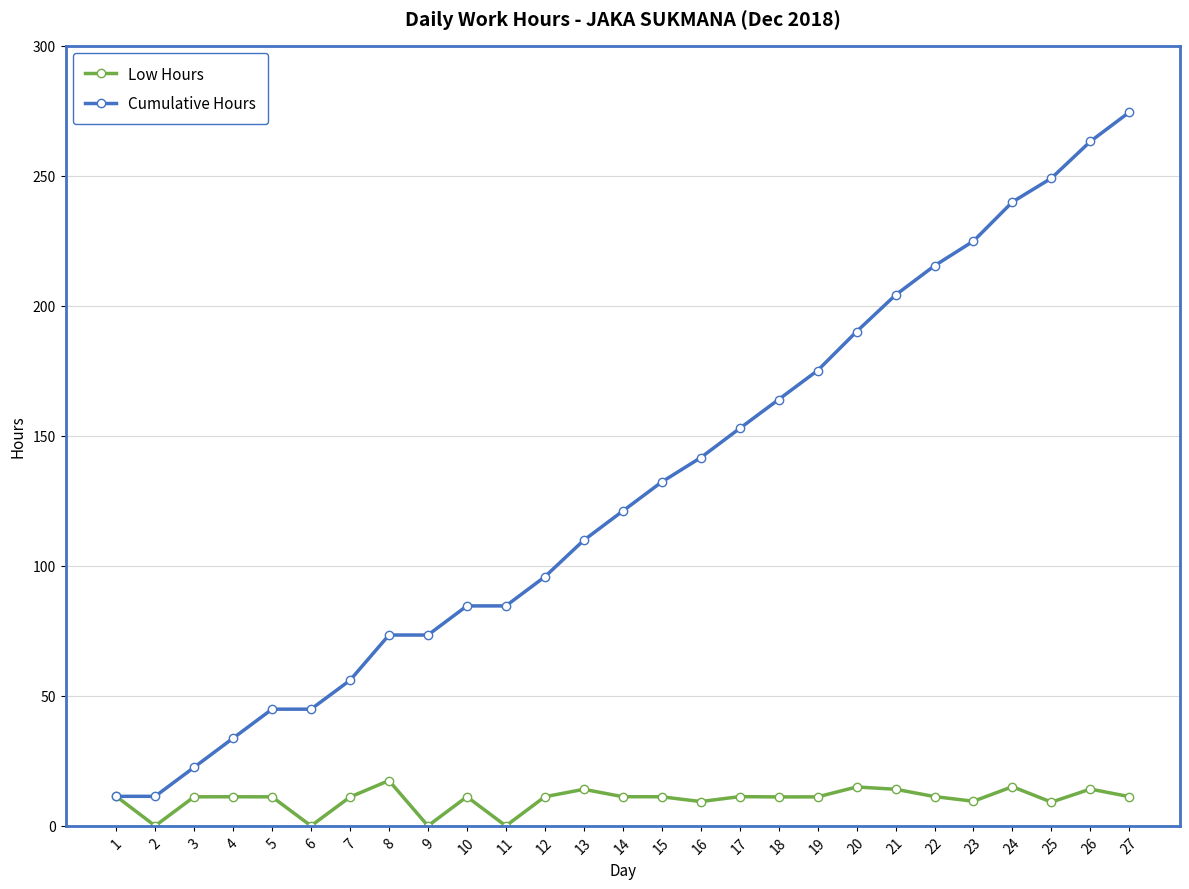

Is the value of Low Hours at 23 greater than the value of Cumulative Hours at 25?

No